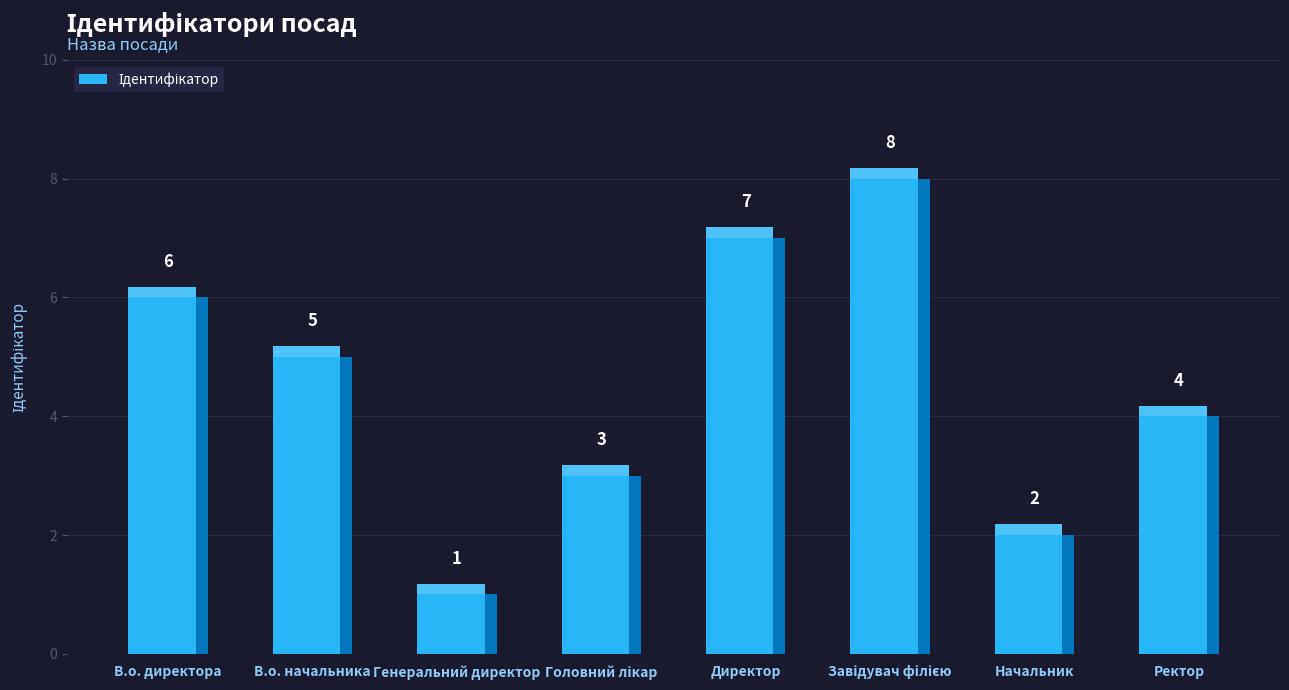

What is the maximum value shown in the chart?

8